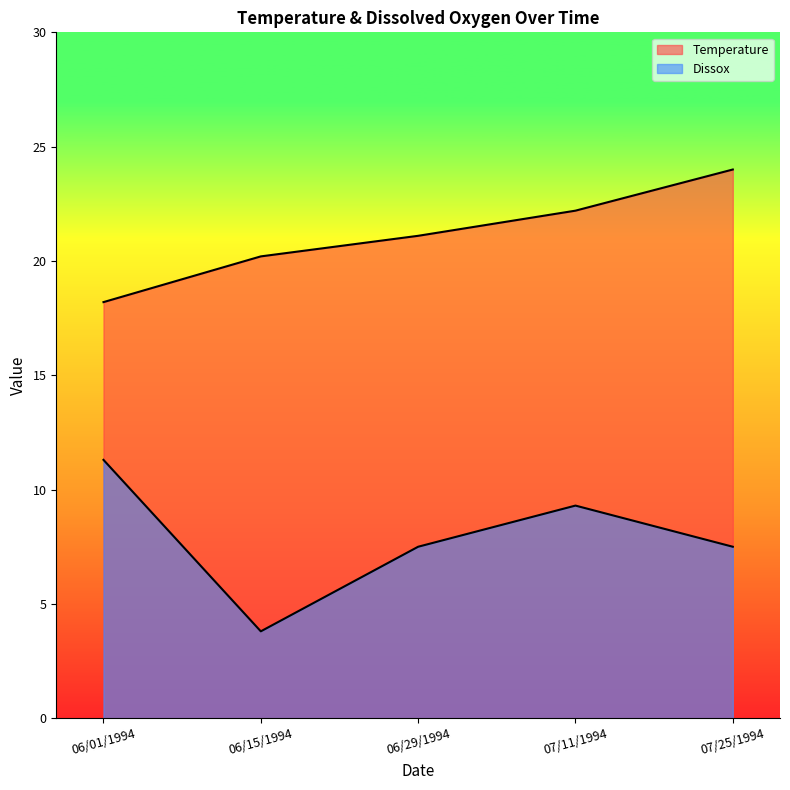

Which series has the largest range (max minus min)?

Dissox